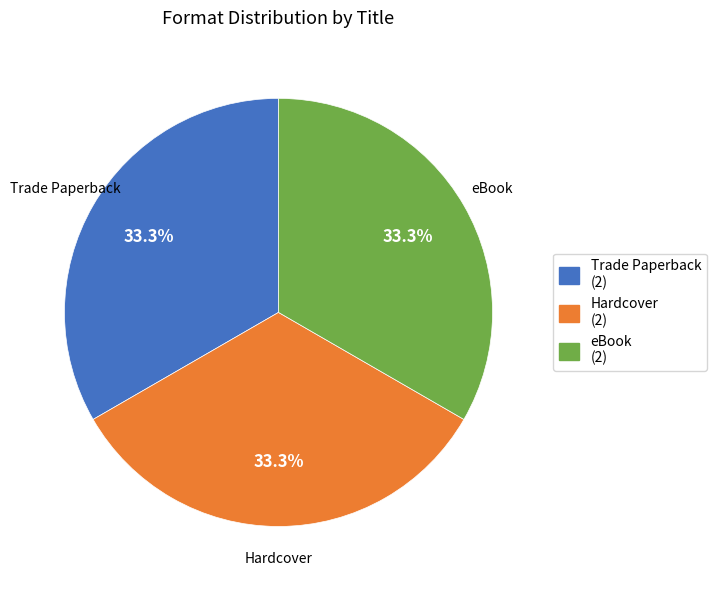

Count the number of slices in the pie.

3